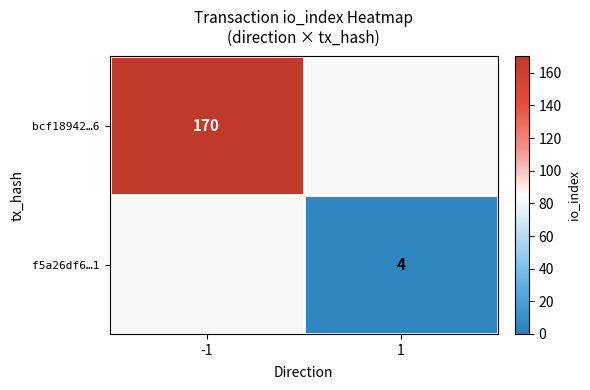

Is the value of bcf18942…6 at -1 greater than the value of f5a26df6…1 at 1?

Yes